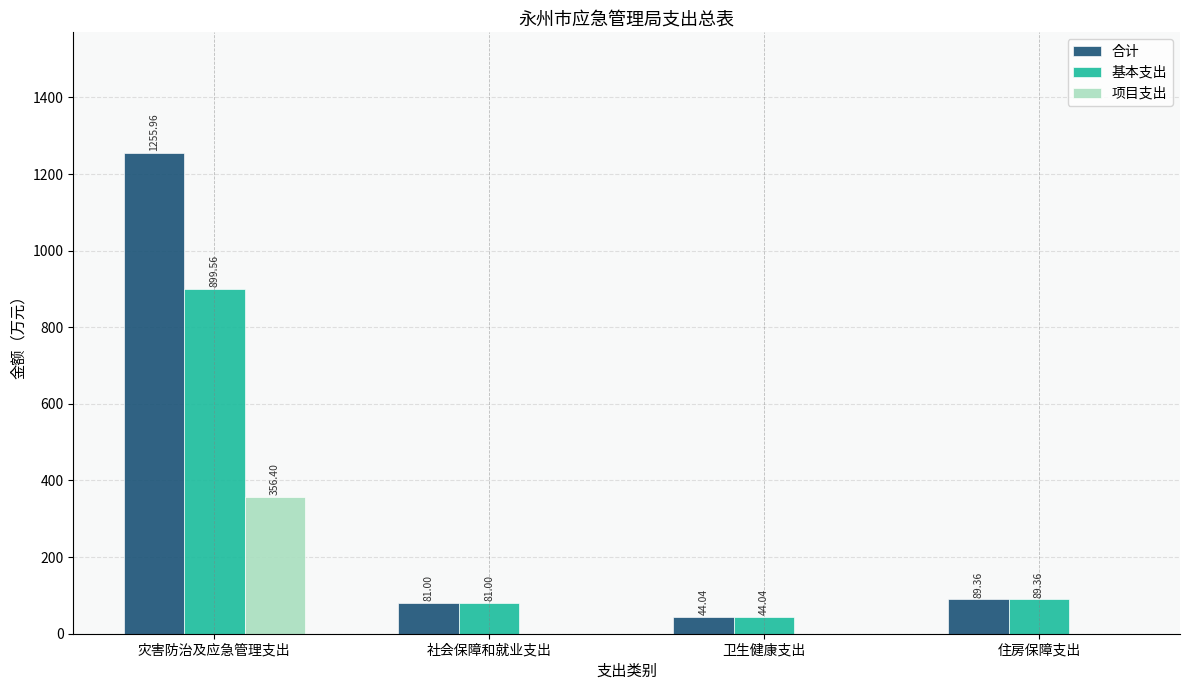

What is the highest value of the 合计 series?

1256.0